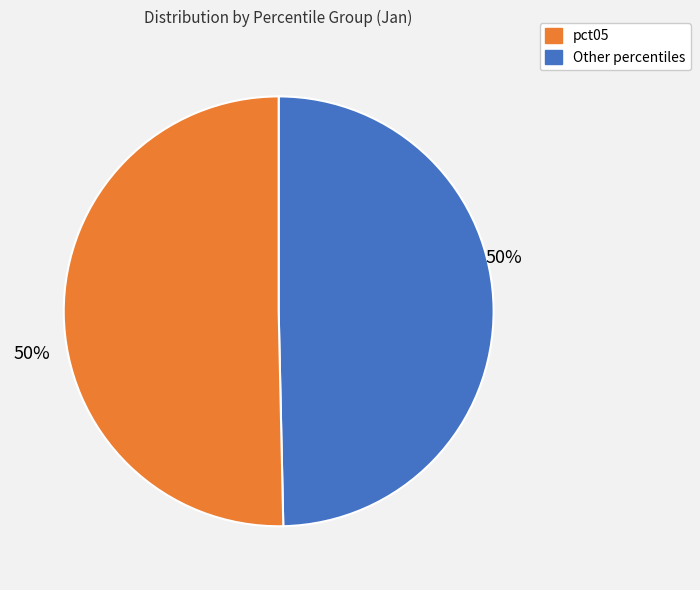

To the nearest percent, what is the average slice percentage?

50%